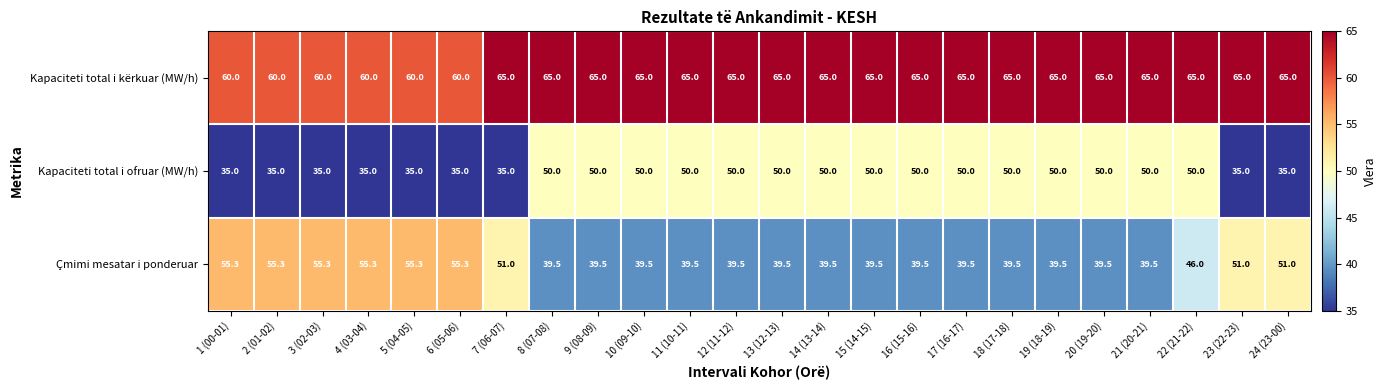

What is the difference between the maximum and minimum values in the Kapaciteti total i kërkuar (MW/h) series?

5.0